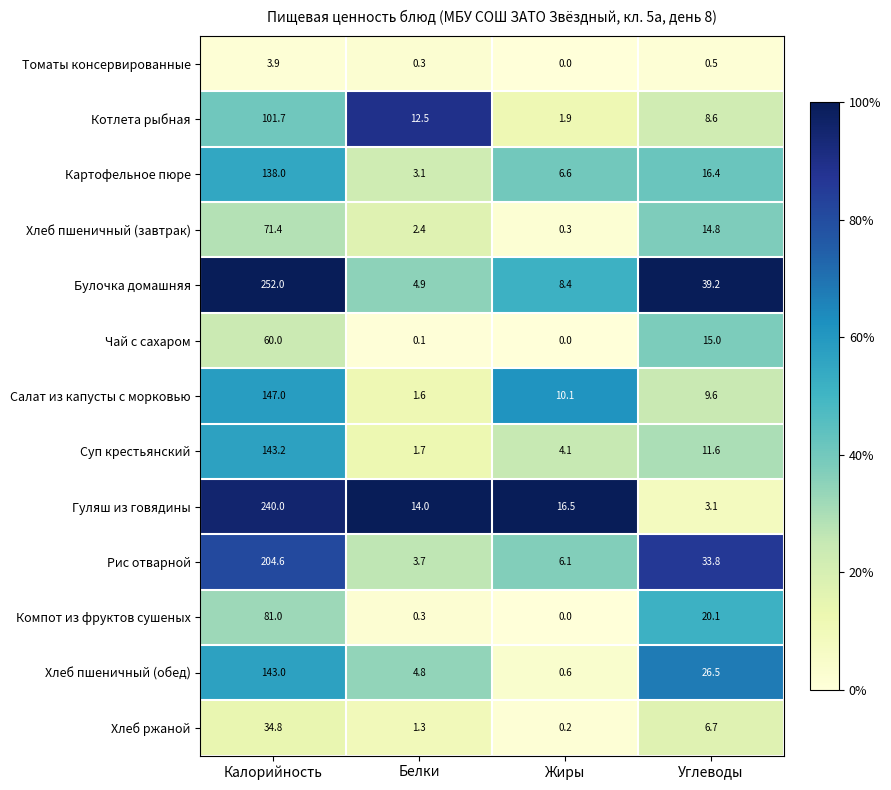

Rank the categories by Гуляш из говядины value from lowest to highest.

Углеводы, Белки, Жиры, Калорийность